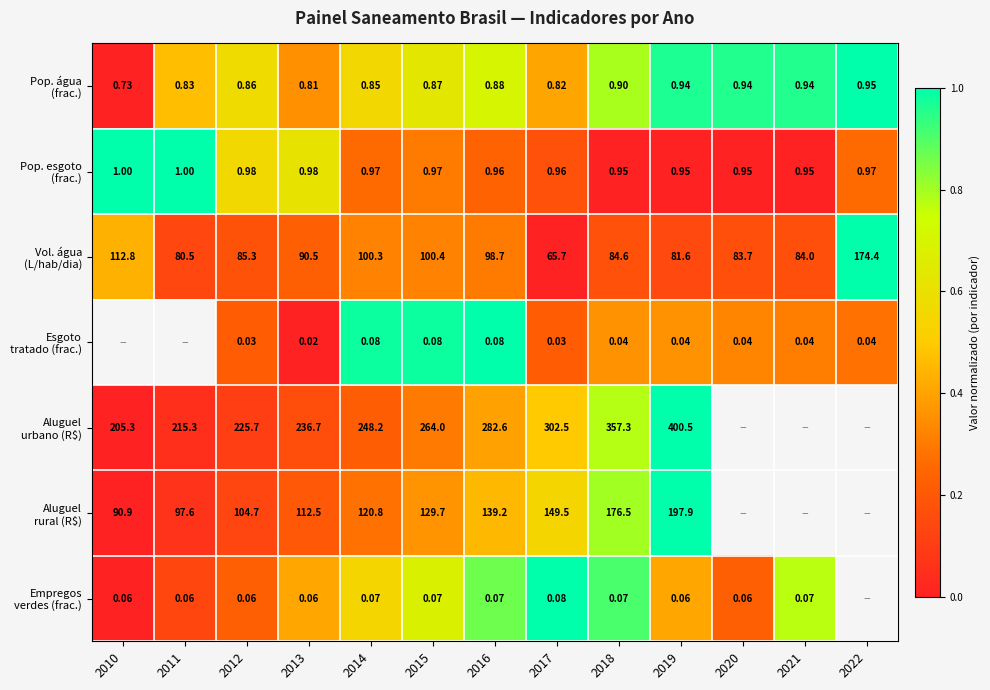

How many series are shown in this chart?

7